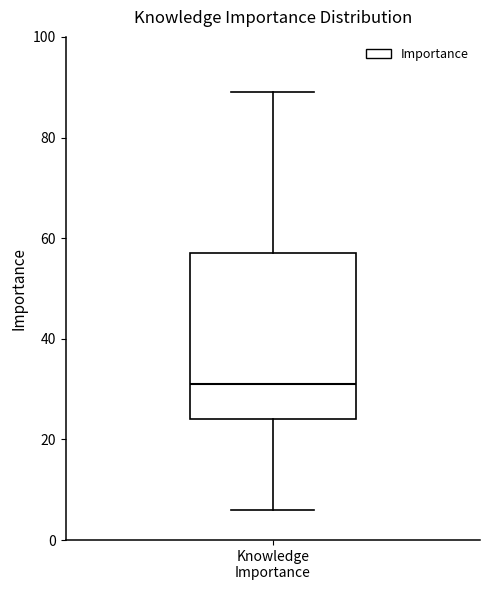

Where is the upper edge of the box for Knowledge Importance on the y-axis? The values are not printed on the chart, so give them approximately, as read against the axis.

58